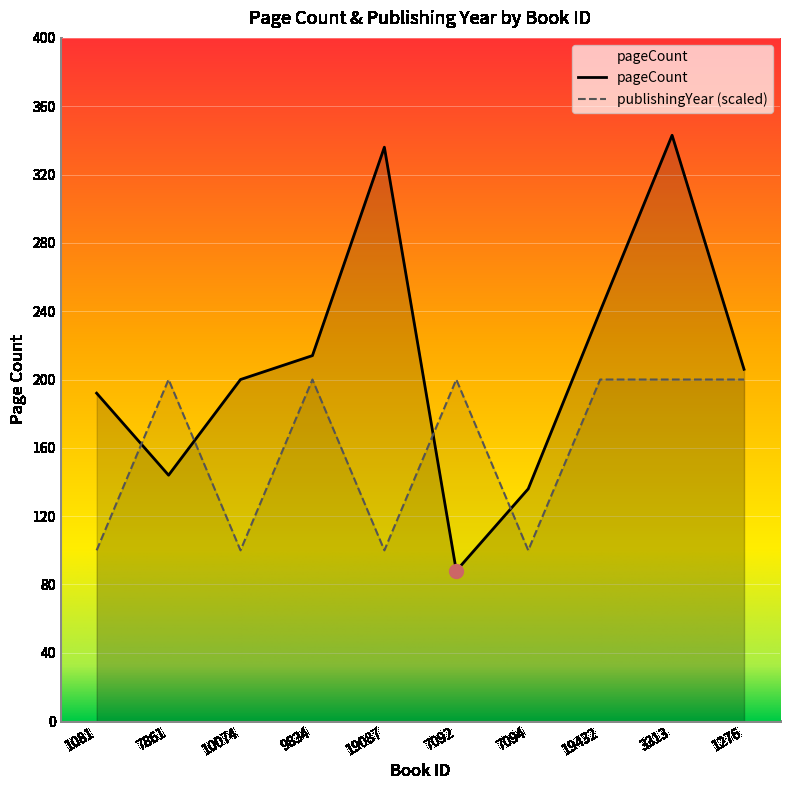

At which category is the sum across all series the highest?

3313